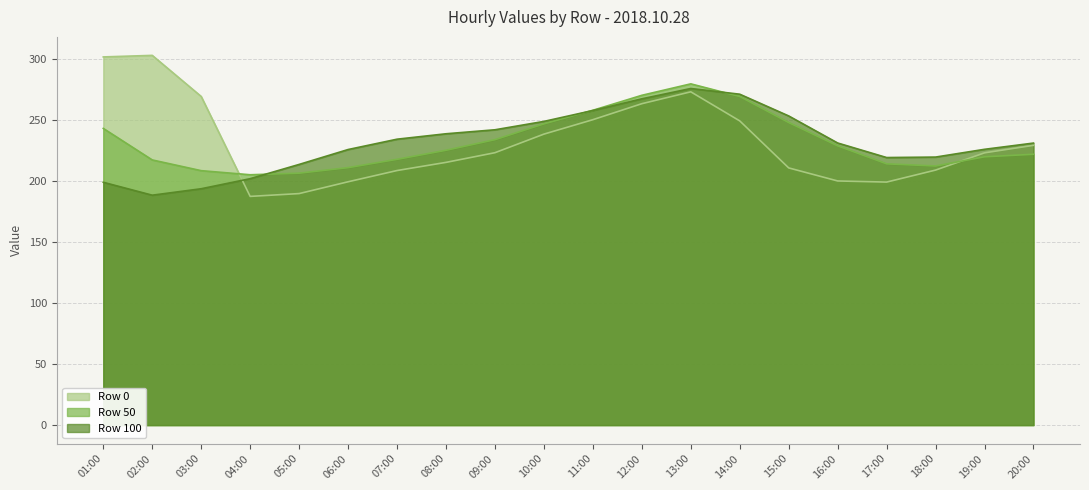

Where is the first local minimum for Row 50?

04:00